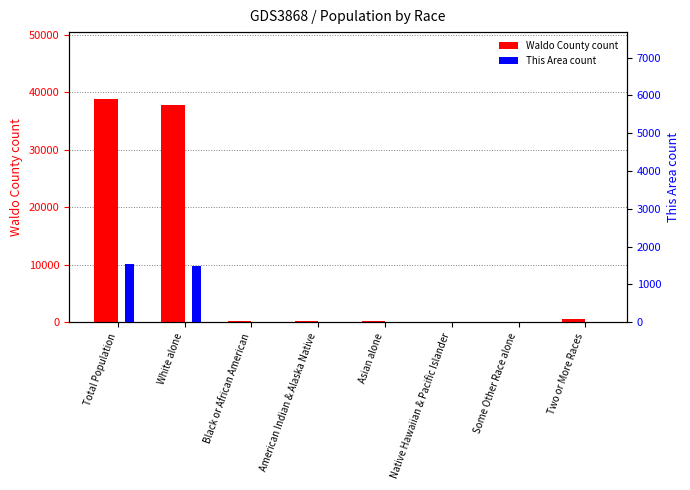

Which series has the largest total across all categories?

Waldo County (count)